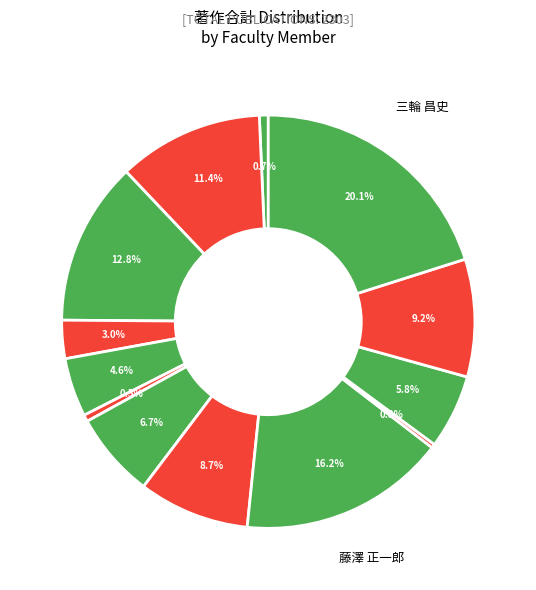

How many segments does this pie chart have?

13